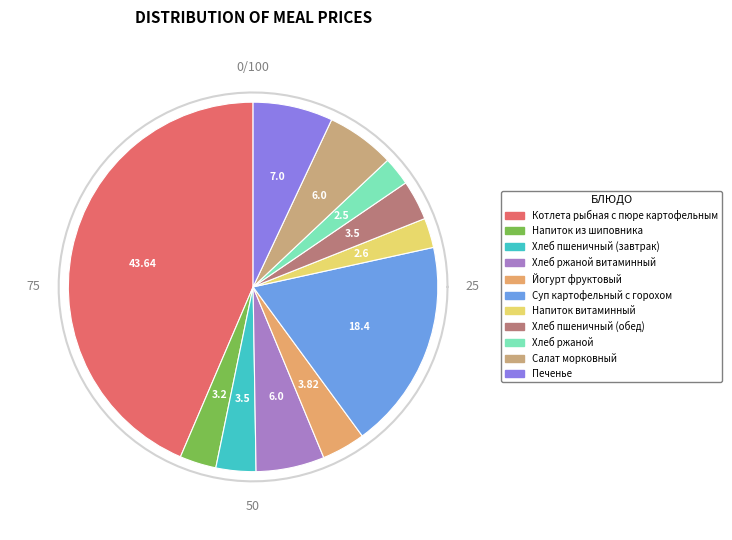

How many segments does this pie chart have?

11